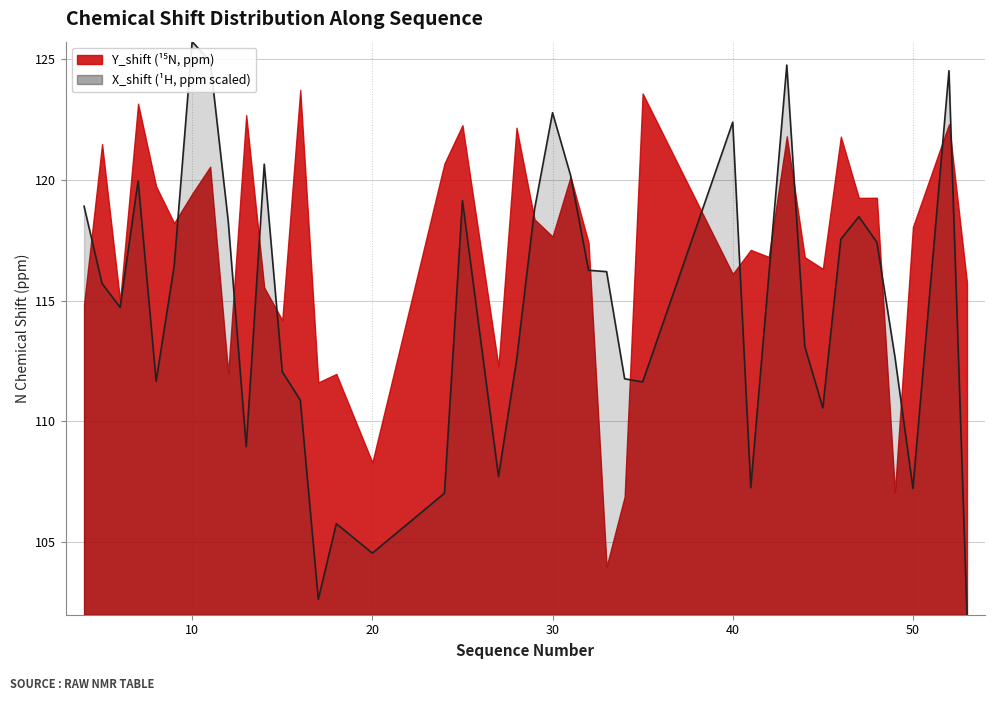

How many interior local valleys (lower than both neighbors) does the data have?

10